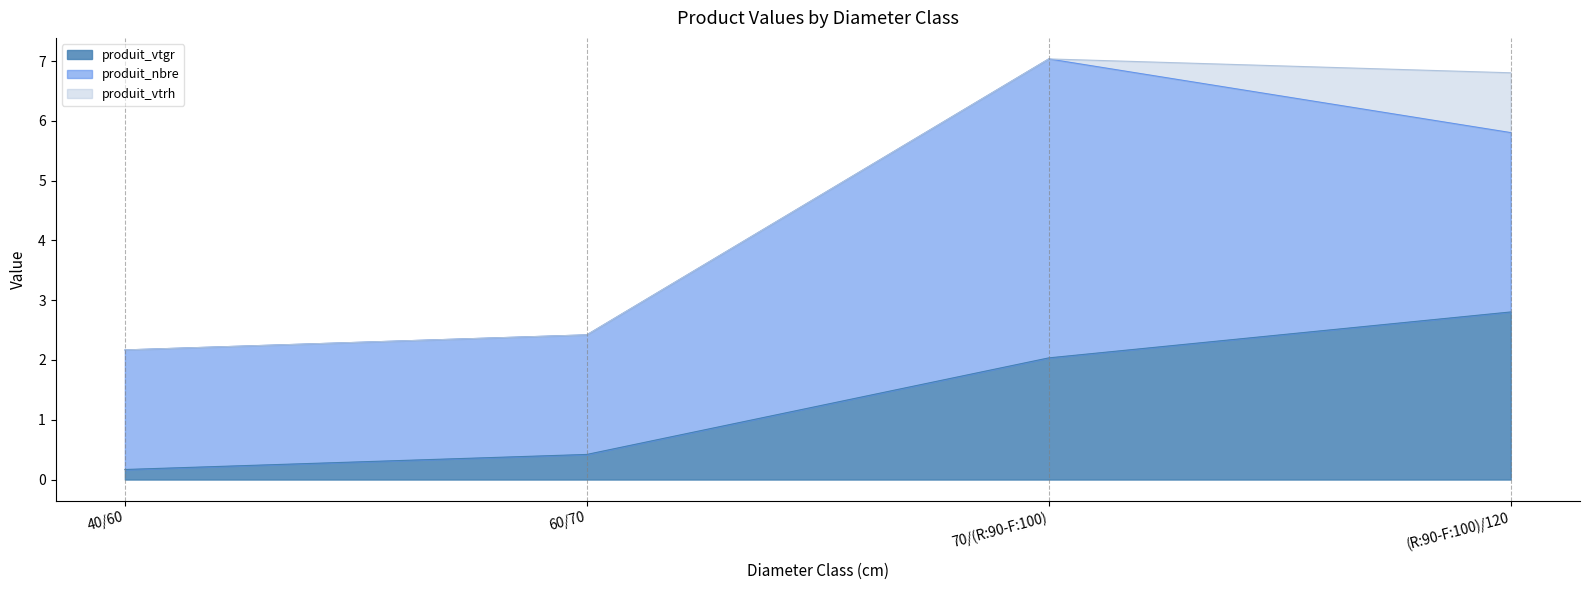

List the labels in order of produit_vtrh value, smallest first.

40/60, 60/70, 70/(R:90-F:100), (R:90-F:100)/120